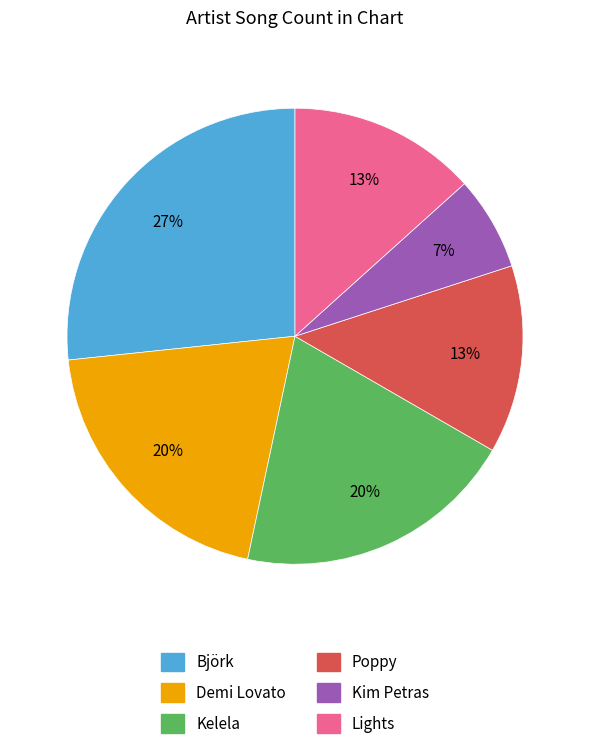

Is it true that Lights is 21% of the pie?

False